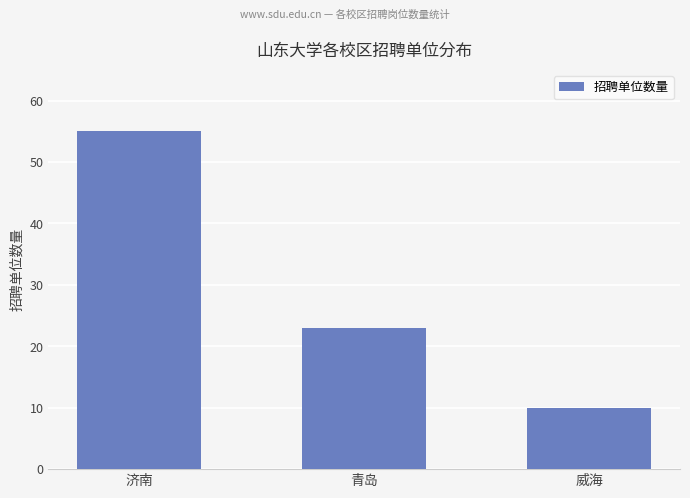

How many values are below 23?

1